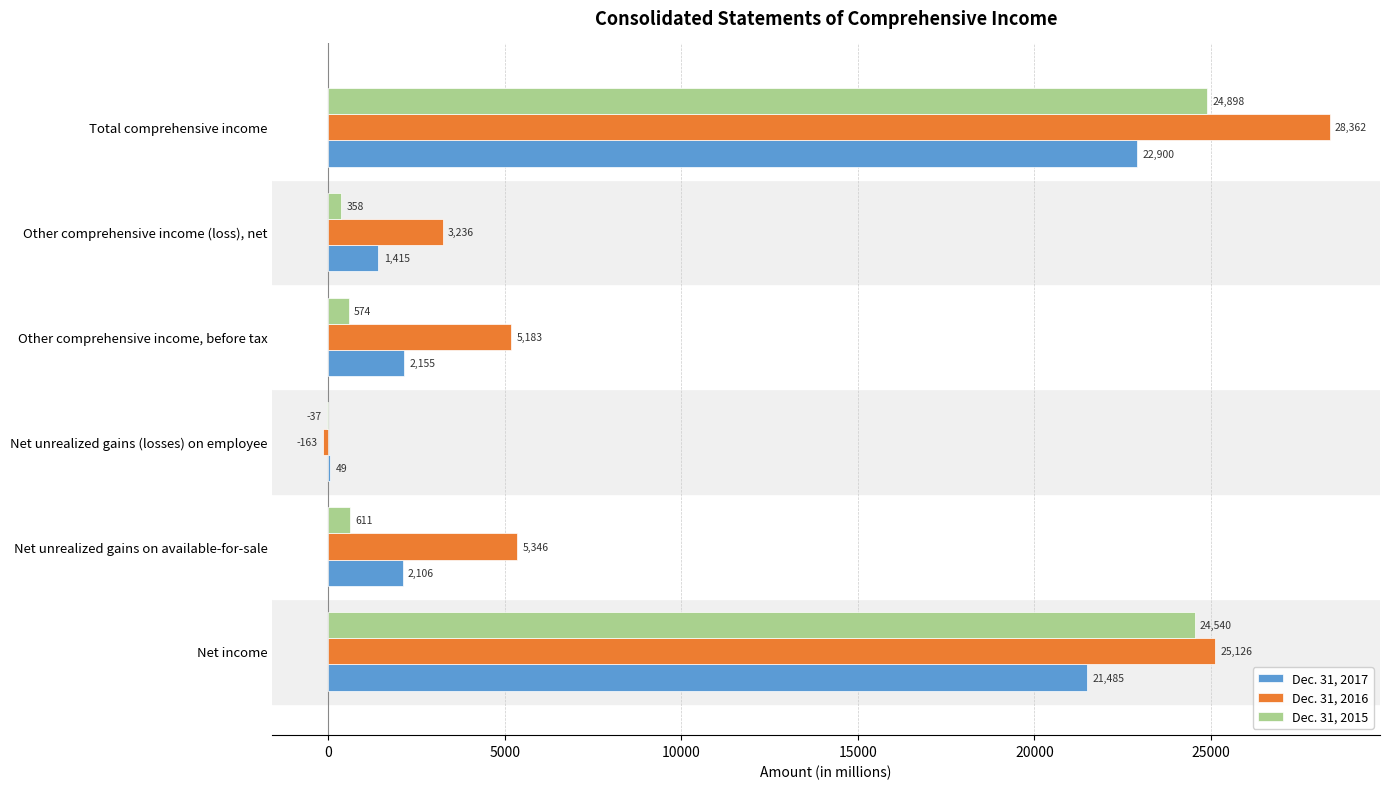

What is the maximum value shown in the chart?

28362